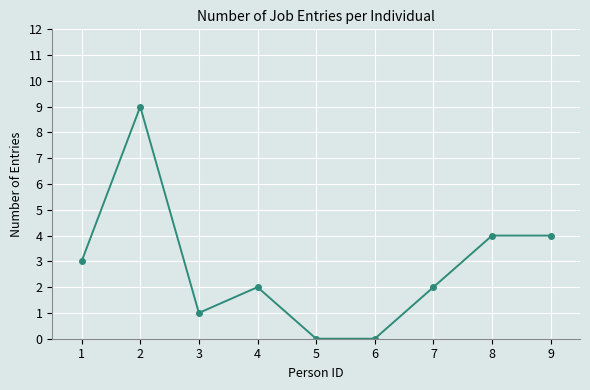

Does the chart display data point markers on the line(s)?

Yes